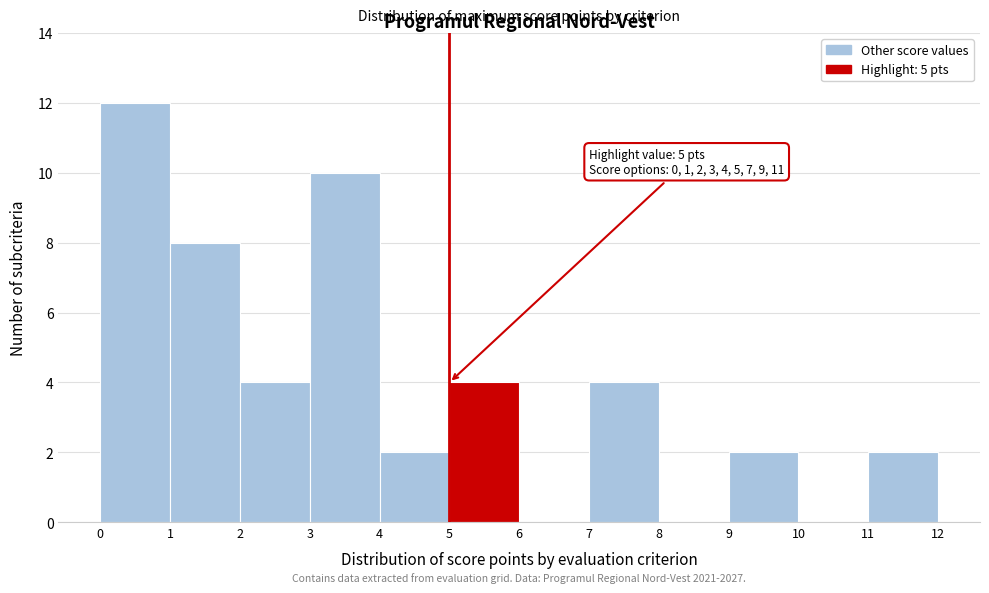

Which range on the x-axis has the tallest bar?

0 to 1